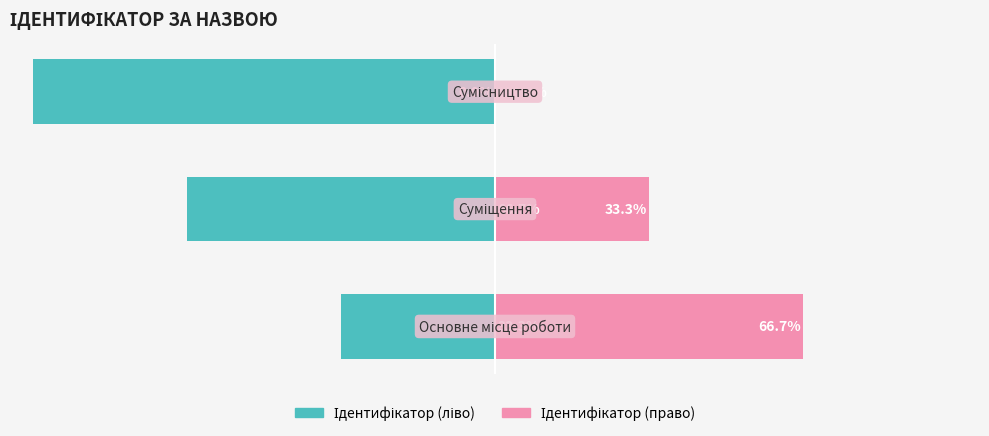

How many data points in Ідентифікатор (право) are above 33?

2